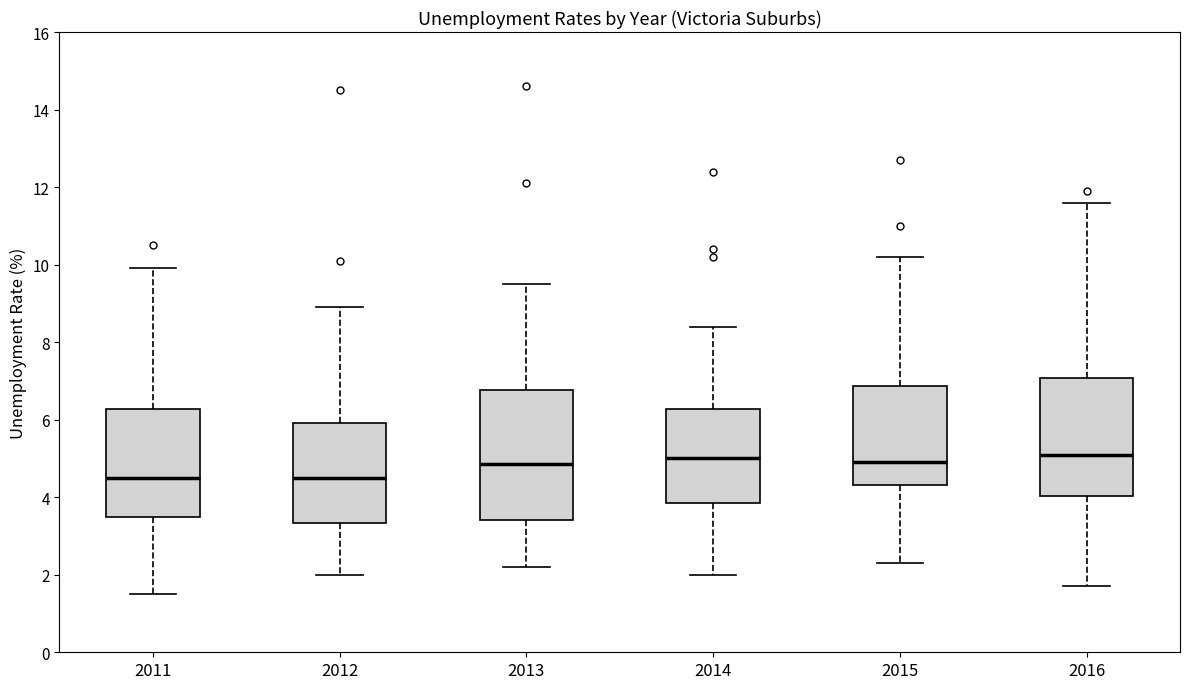

Reading left to right, read every box against the y-axis: the position of its median line, the range the box covers, and the ends of its whiskers. The values are not printed on the chart, so give them approximately, as read against the axis.

2011: median 4.6, box 3.6 to 6.2, whiskers 1.6 to 10.0
2012: median 4.6, box 3.4 to 6.0, whiskers 2.0 to 9.0
2013: median 4.8, box 3.4 to 6.8, whiskers 2.2 to 9.6
2014: median 5.0, box 3.8 to 6.2, whiskers 2.0 to 8.4
2015: median 5.0, box 4.4 to 6.8, whiskers 2.4 to 10.2
2016: median 5.2, box 4.0 to 7.0, whiskers 1.8 to 11.6